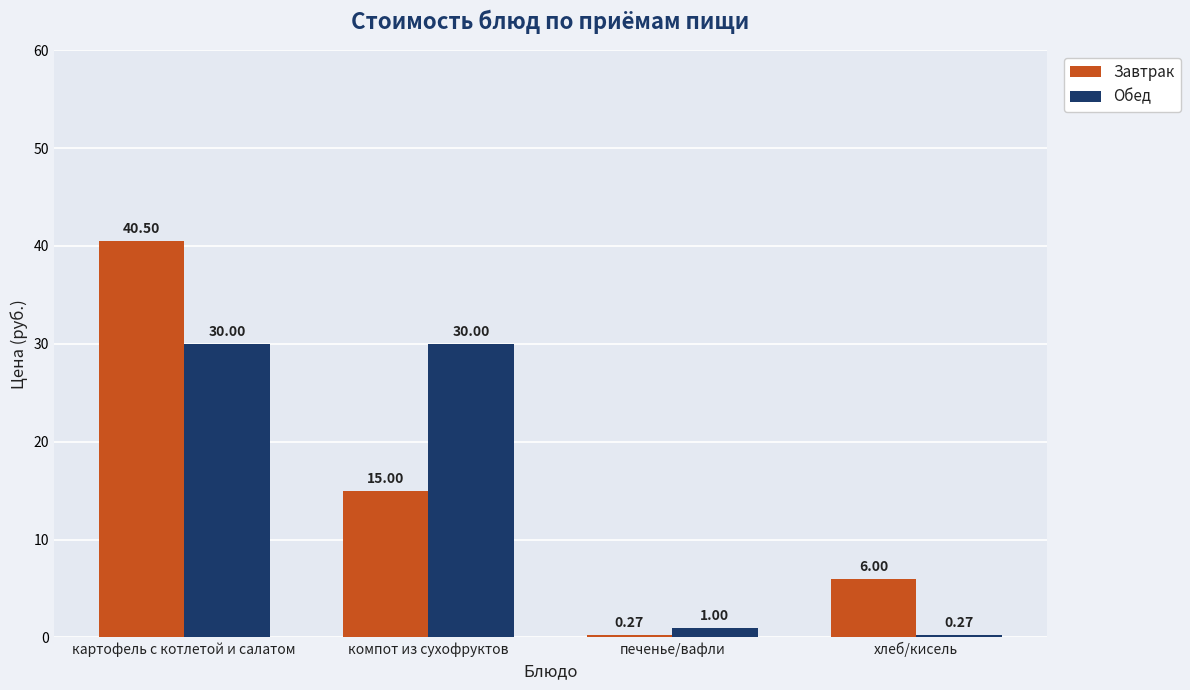

At which category does the chart reach its peak across all series?

картофель с котлетой и салатом